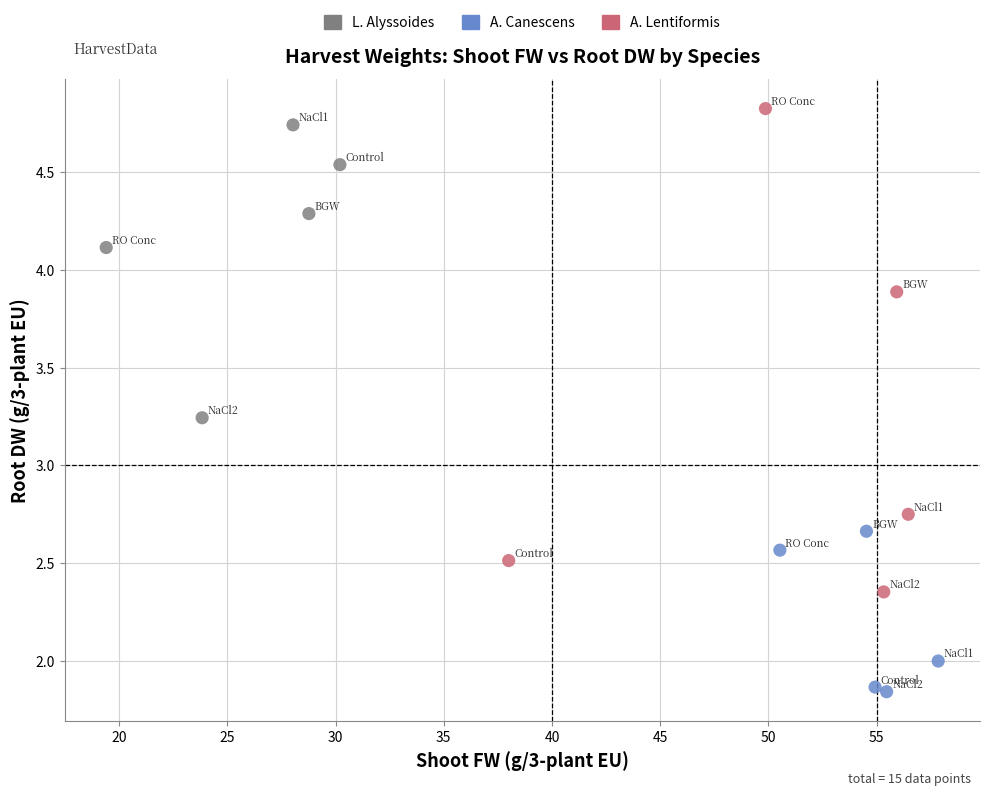

Which series reaches the minimum Y coordinate?

A. Canescens